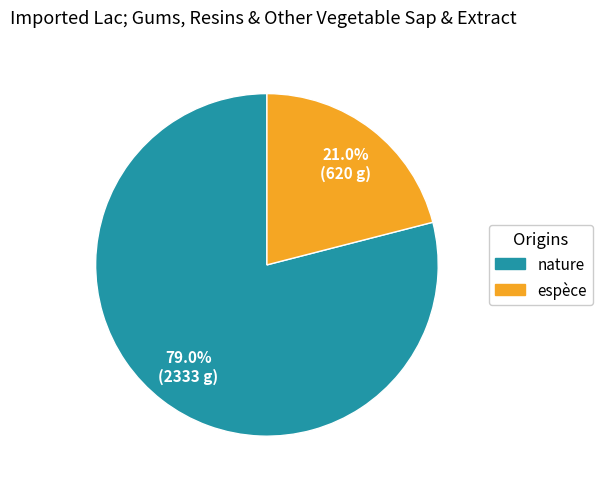

How many segments does this pie chart have?

2